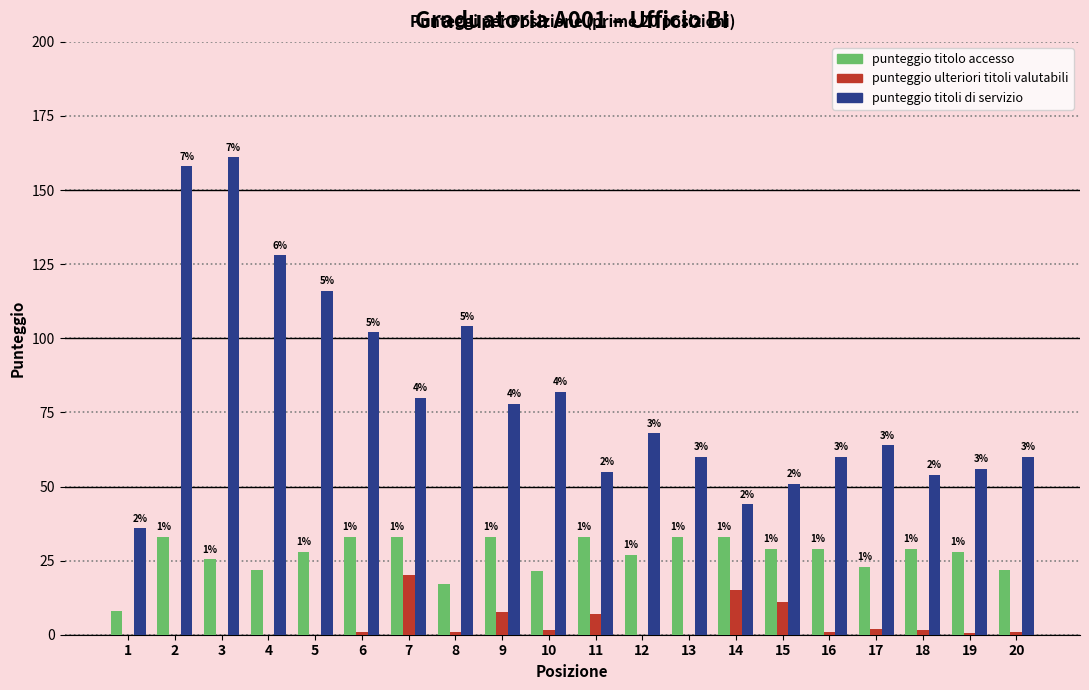

Between 11 and 19, which series saw the biggest shift?

punteggio ulteriori titoli valutabili